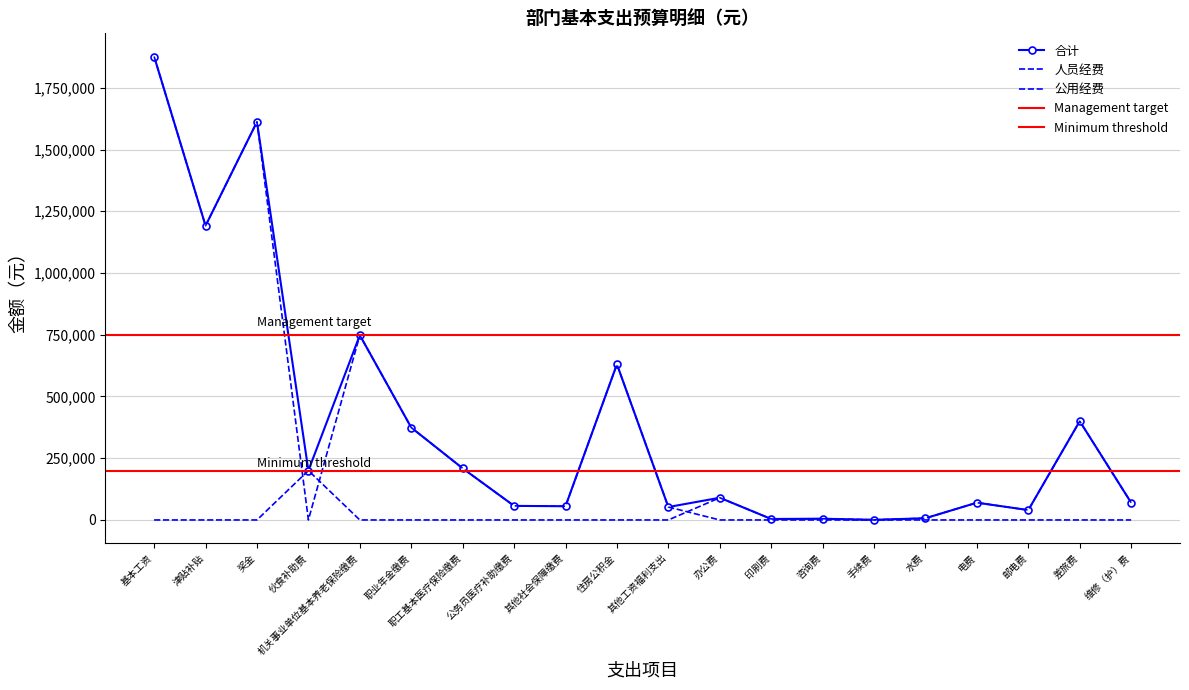

Is it true that 公用经费 equals 400000.0 at 差旅费?

True